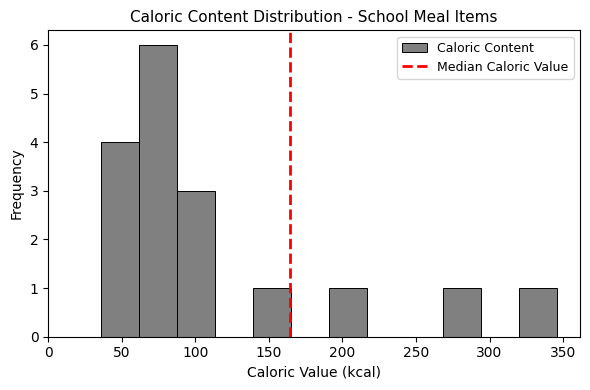

Reading left to right, transcribe this chart: for each bar, give the range it covers on the x-axis and its height. Neither the bar edges nor the heights are printed on the chart, so give them approximately, as read against the axes.

35 to 60: 4
60 to 90: 6
90 to 115: 3
115 to 140: 0
140 to 165: 1
165 to 190: 0
190 to 215: 1
215 to 245: 0
245 to 270: 0
270 to 295: 1
295 to 320: 0
320 to 345: 1